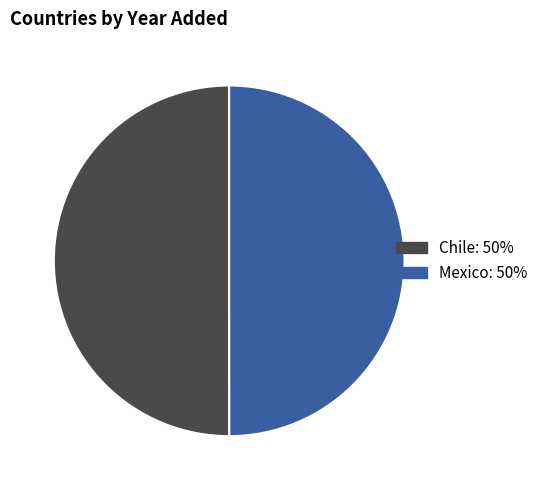

What is the ratio of the value at Mexico: 50% to the value at Chile: 50%?

1.0